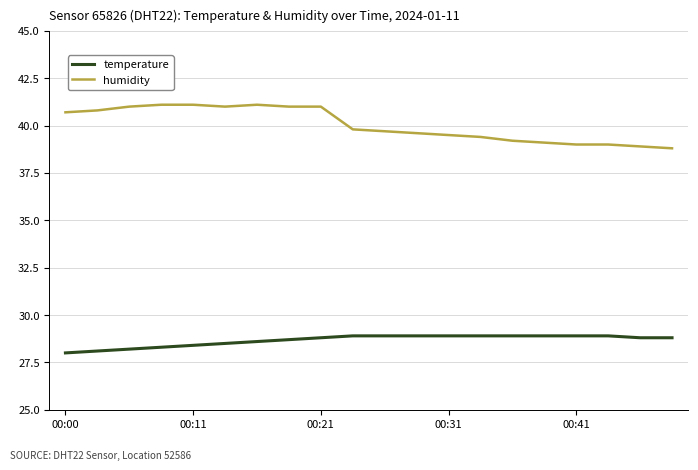

Rank the series by their average value, from highest to lowest.

humidity, temperature